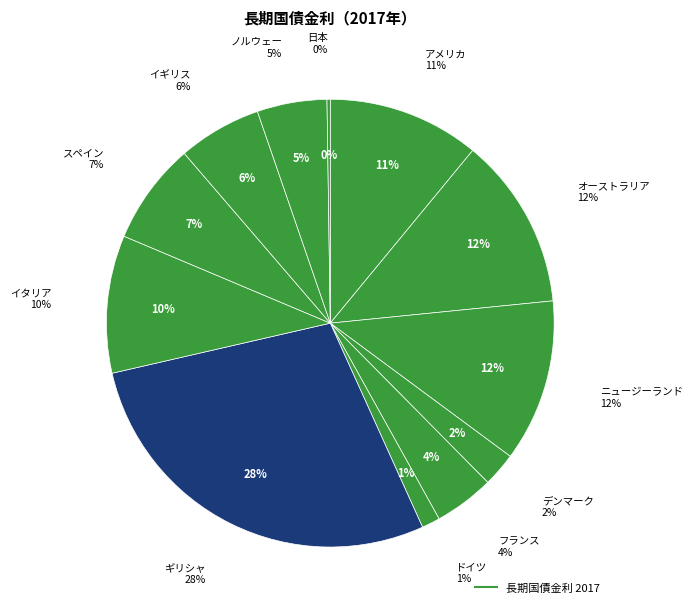

Which has a higher value, イギリス or フランス?

イギリス